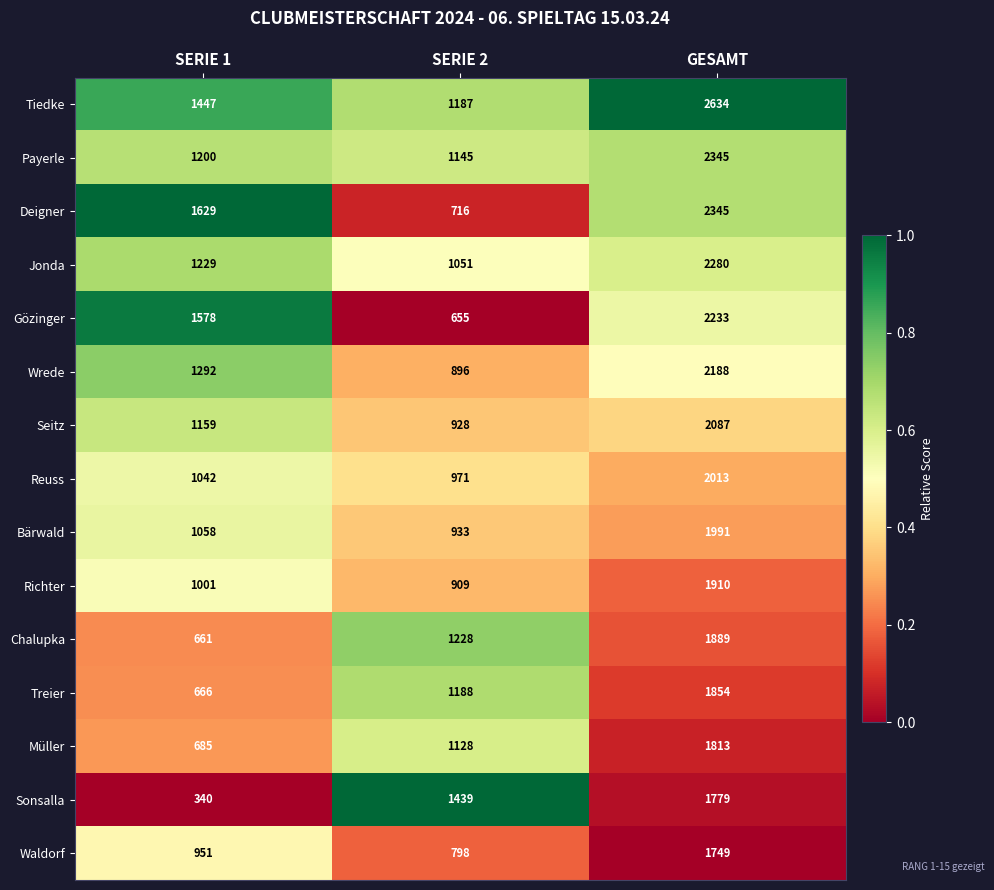

Which category has the highest value across all series?

GESAMT